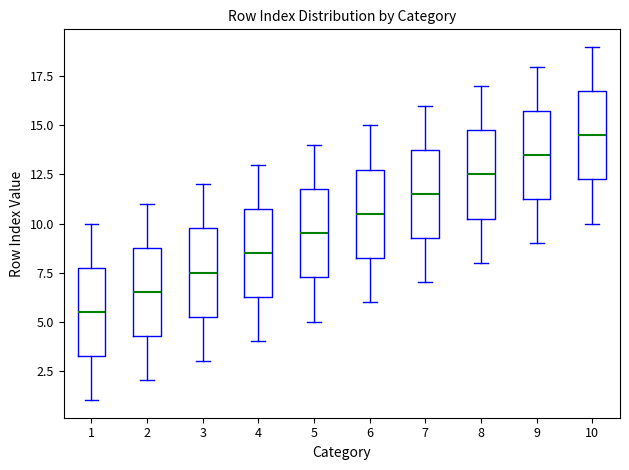

Reading left to right, read every box against the y-axis: the position of its median line, the range the box covers, and the ends of its whiskers. The values are not printed on the chart, so give them approximately, as read against the axis.

1: median 5.5, box 3.5 to 8.0, whiskers 1.0 to 10.0
2: median 6.5, box 4.5 to 9.0, whiskers 2.0 to 11.0
3: median 7.5, box 5.5 to 10.0, whiskers 3.0 to 12.0
4: median 8.5, box 6.5 to 11.0, whiskers 4.0 to 13.0
5: median 9.5, box 7.5 to 12.0, whiskers 5.0 to 14.0
6: median 10.5, box 8.5 to 13.0, whiskers 6.0 to 15.0
7: median 11.5, box 9.5 to 14.0, whiskers 7.0 to 16.0
8: median 12.5, box 10.5 to 15.0, whiskers 8.0 to 17.0
9: median 13.5, box 11.5 to 16.0, whiskers 9.0 to 18.0
10: median 14.5, box 12.5 to 17.0, whiskers 10.0 to 19.0